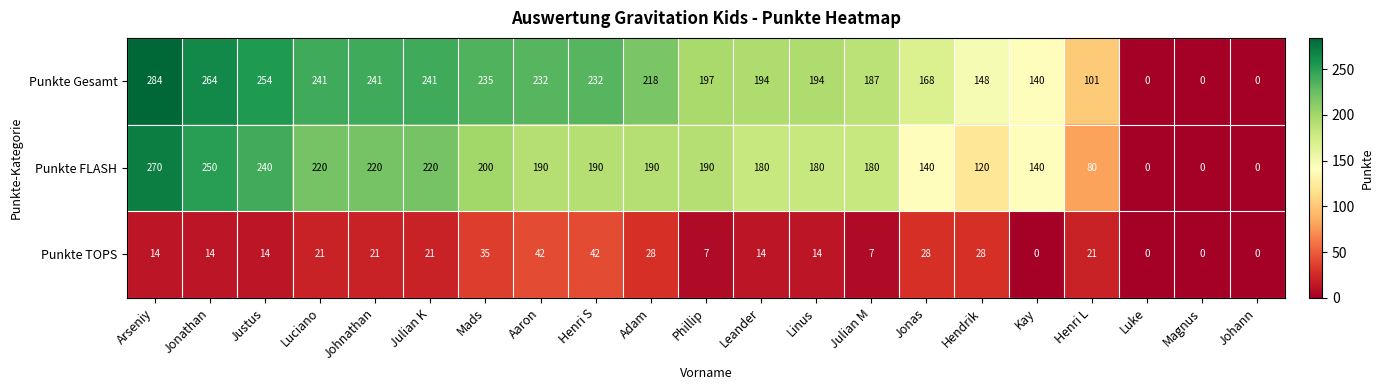

What is the maximum value shown in the chart?

284